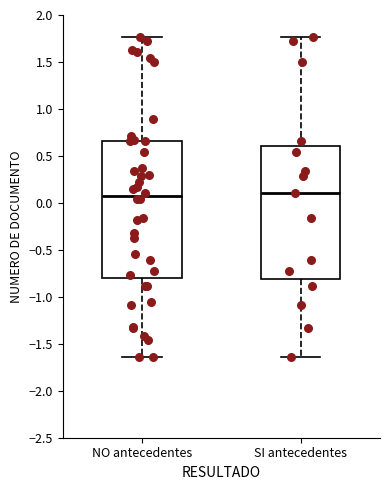

Where is the upper edge of the box for NO antecedentes on the y-axis? The values are not printed on the chart, so give them approximately, as read against the axis.

0.65